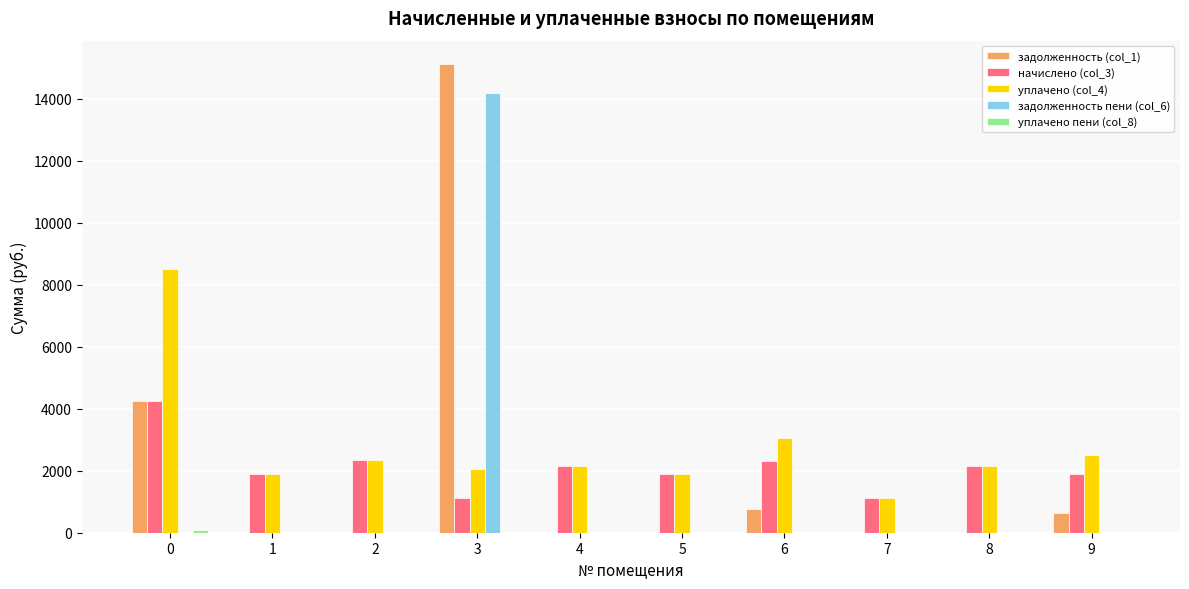

Are the bars horizontal?

No